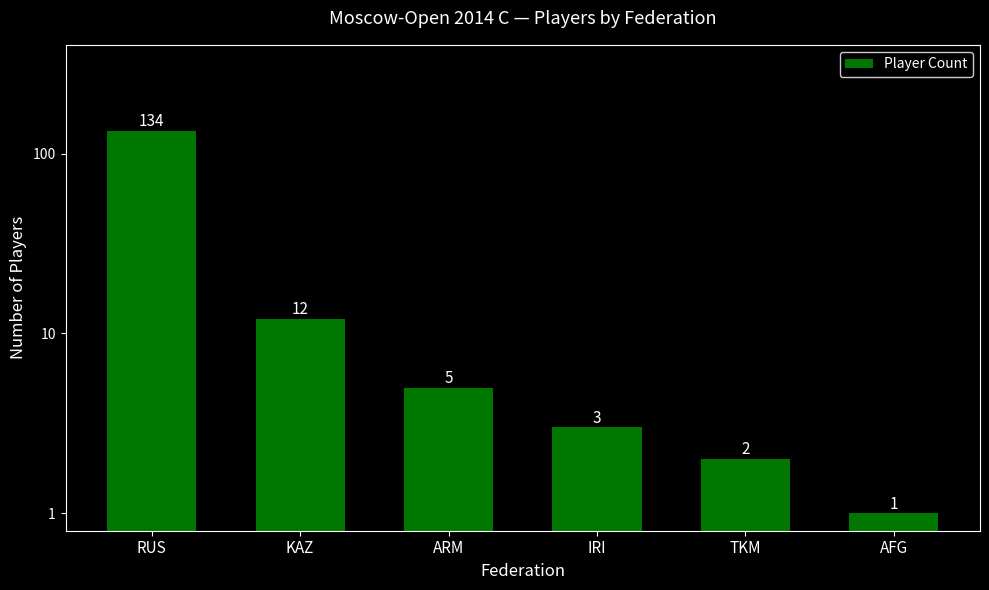

What is the change in value from RUS to TKM?

-132